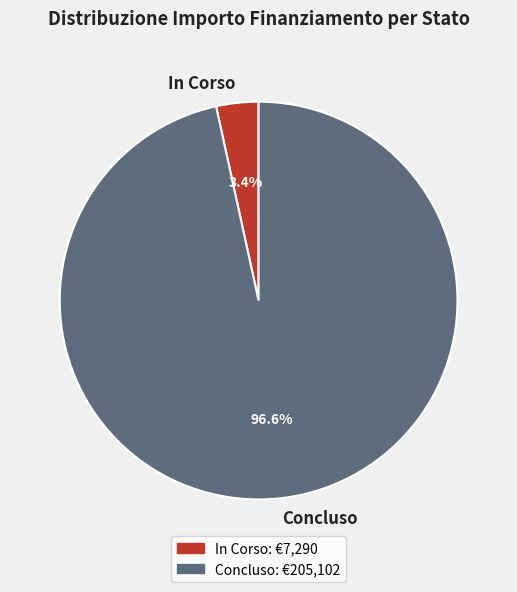

Which slice represents more than half of the pie?

Concluso